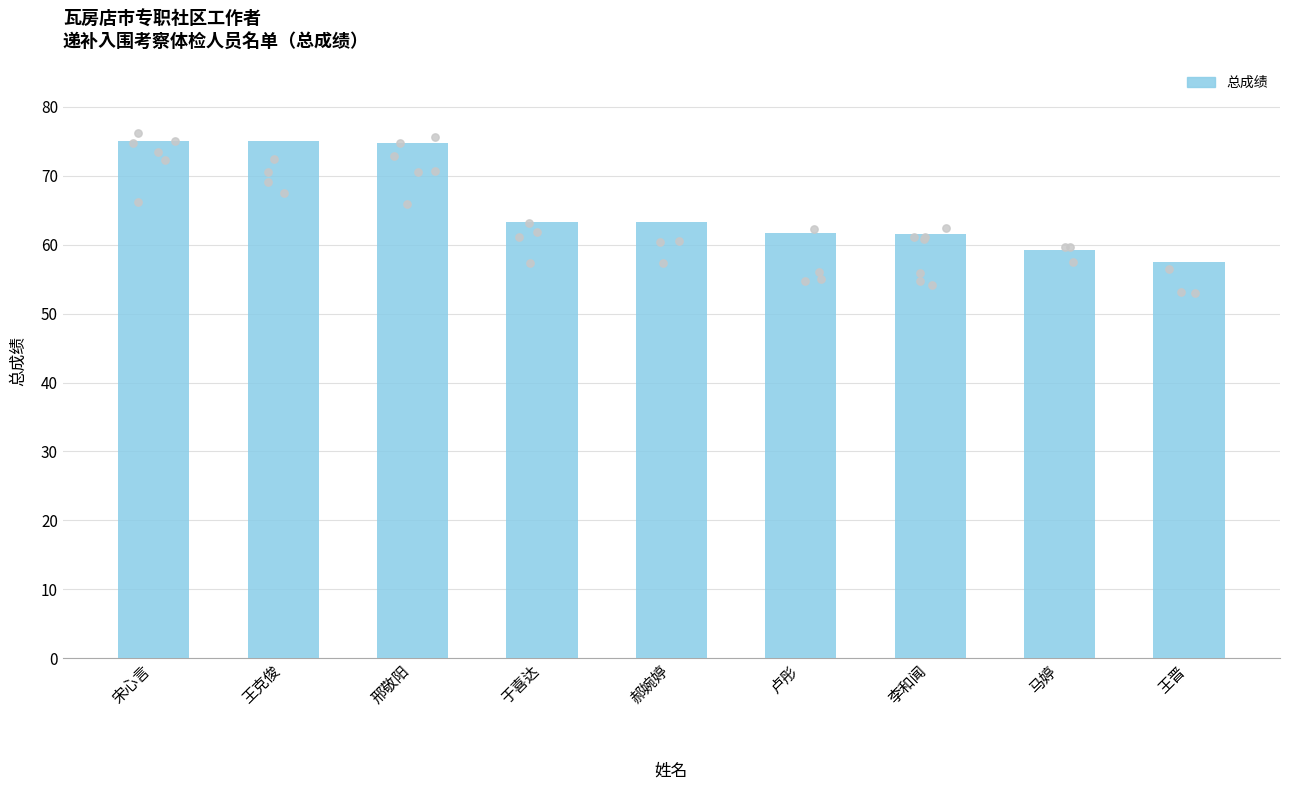

Approximately how many times larger is the value at 卢彤 compared to 李和闻?

1.0